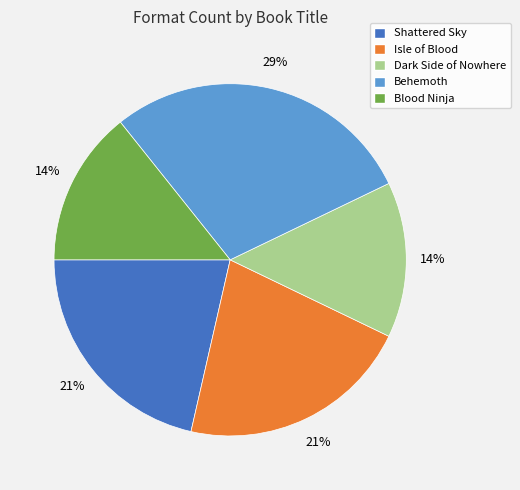

How many slices are in this pie chart?

5